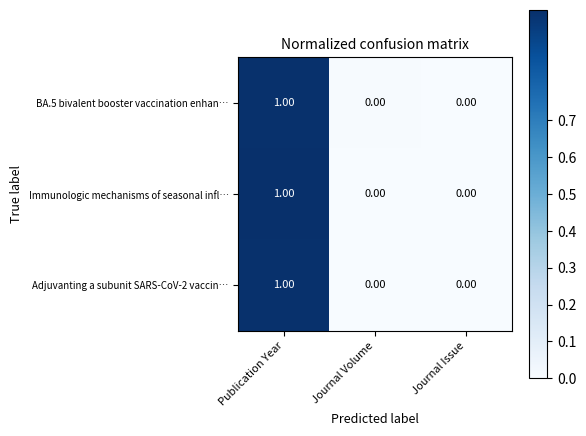

At which category is the sum across all series the highest?

Publication Year